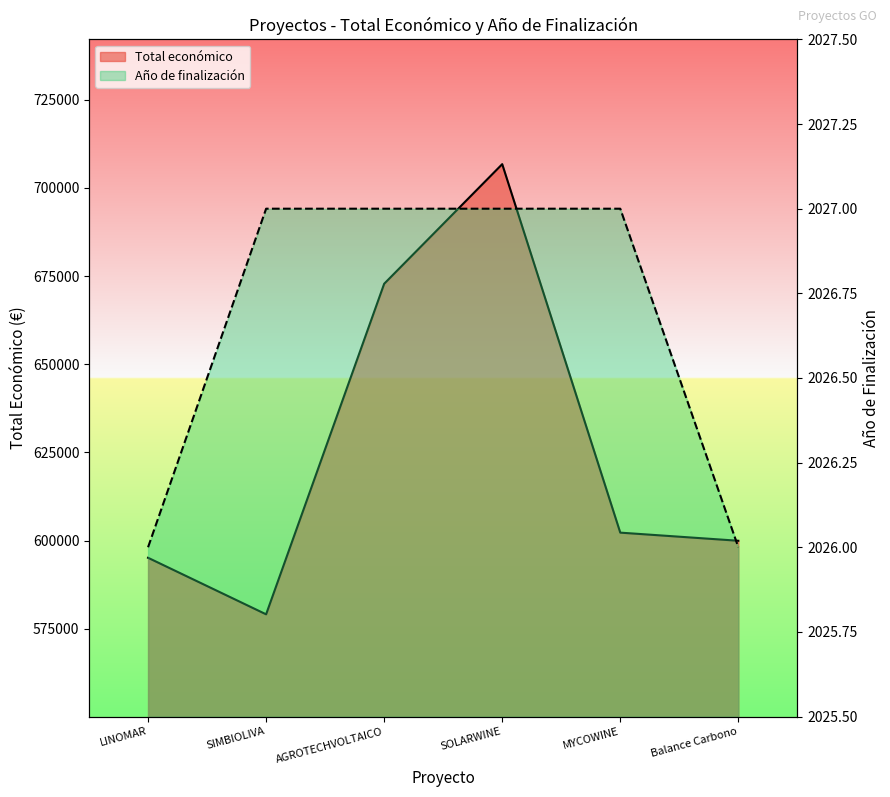

Between MYCOWINE and Balance Carbono, which is larger?

MYCOWINE